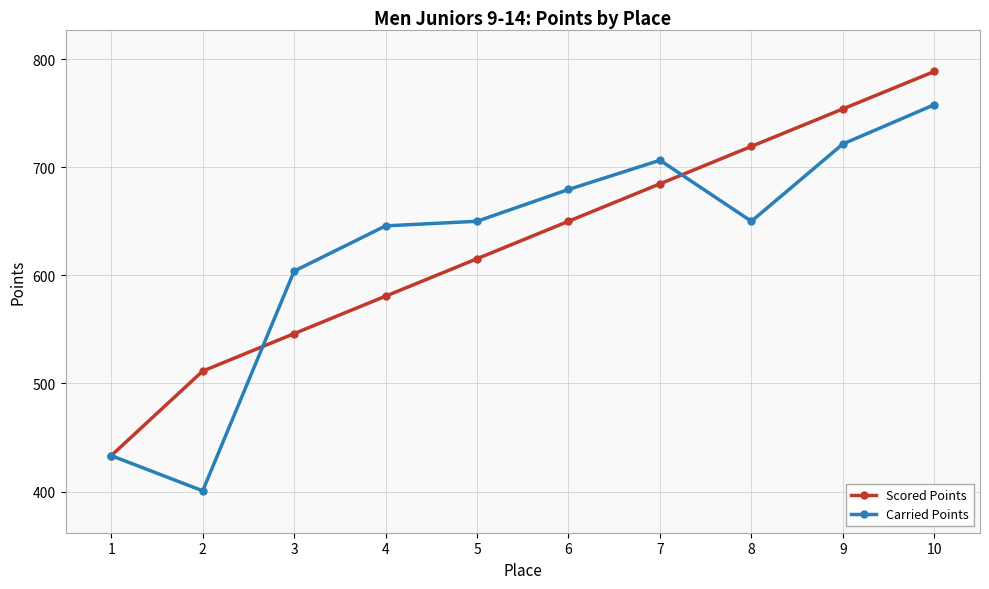

Rank the series by their maximum value, from highest to lowest.

Scored Points, Carried Points